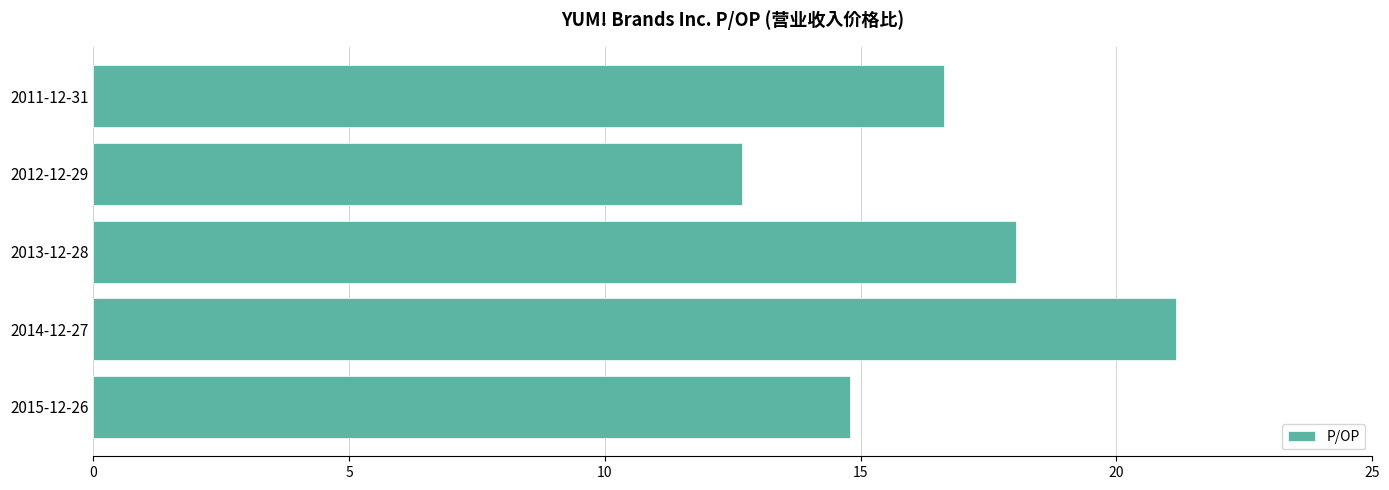

List the labels in order of value, smallest first.

2012-12-29, 2015-12-26, 2011-12-31, 2013-12-28, 2014-12-27